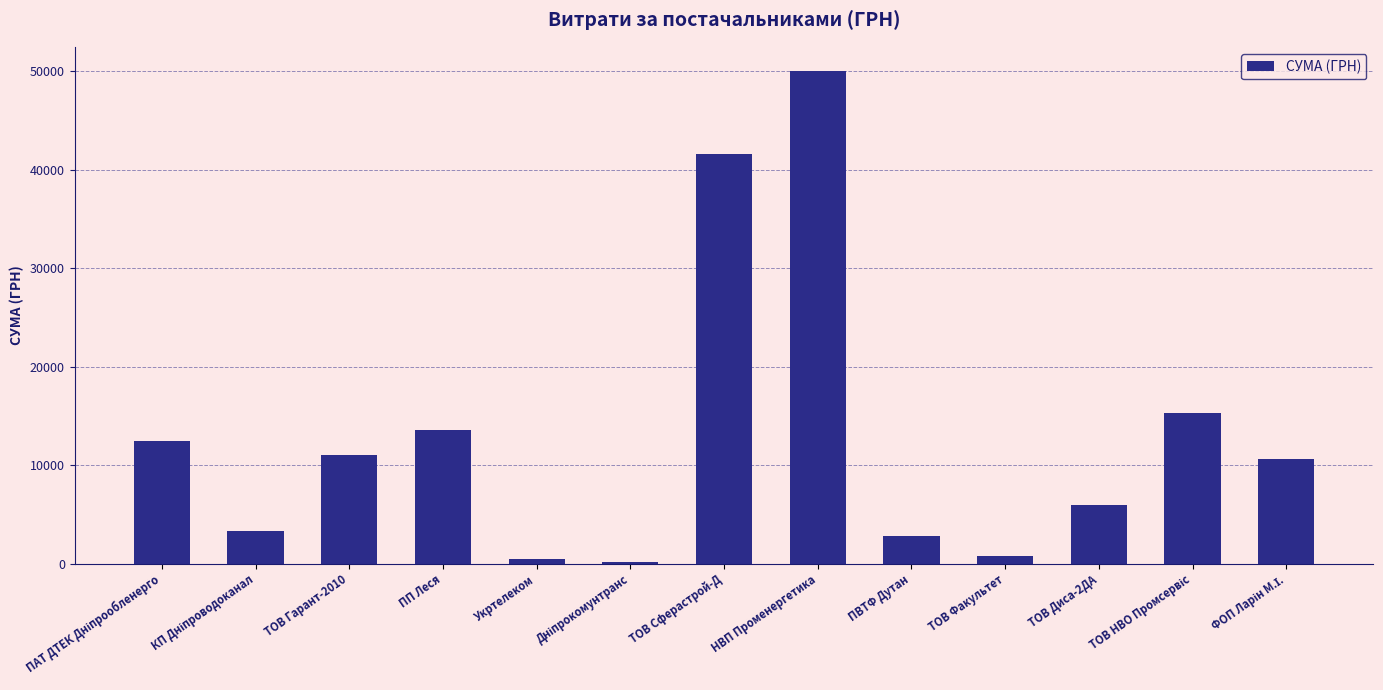

What is the average value?

12931.5